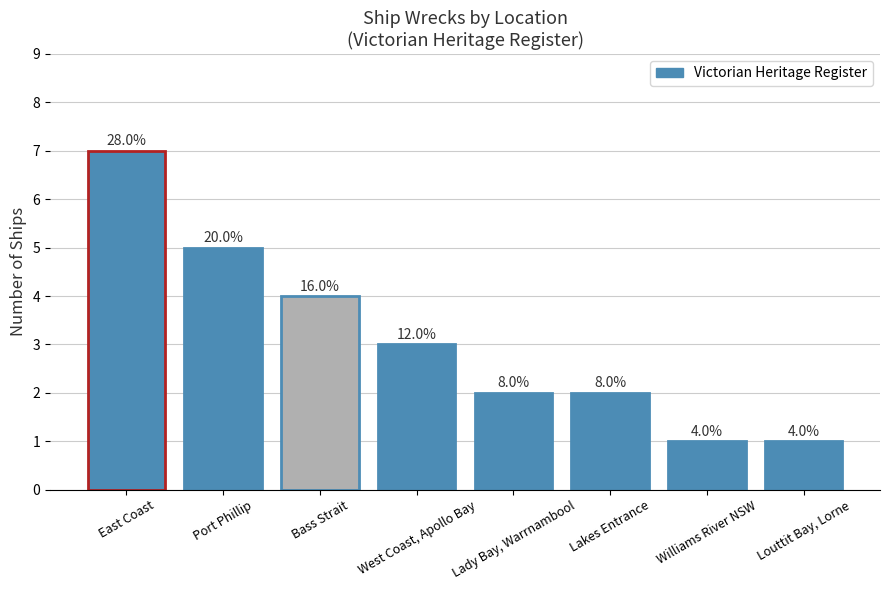

How many bars are there in total?

8